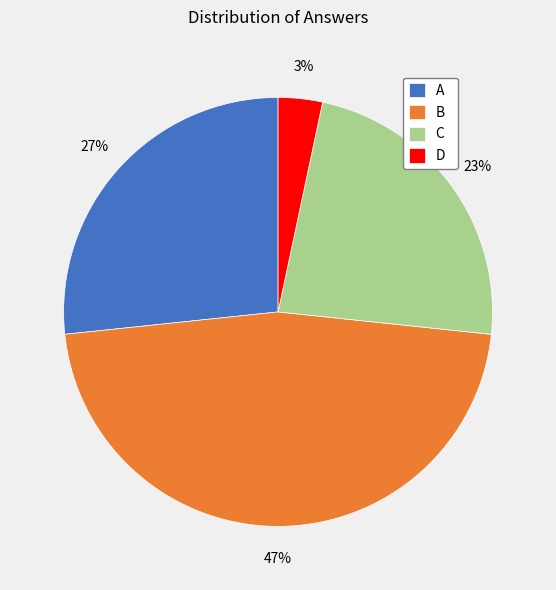

How many slices are in this pie chart?

4